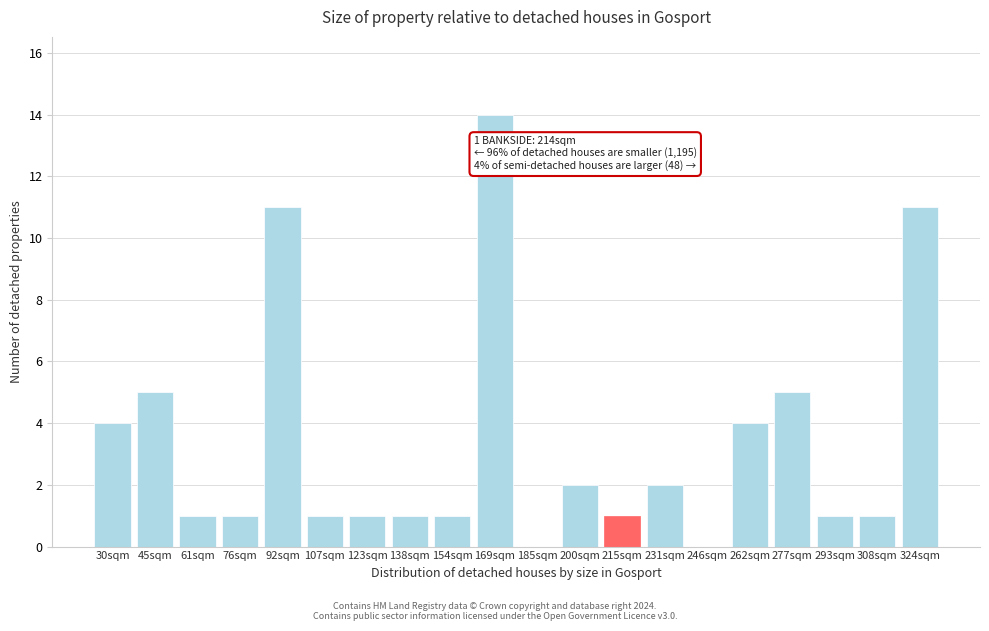

Reading right to left, transcribe all the data shown in this chart.

324sqm=11	308sqm=1	293sqm=1	277sqm=5	262sqm=4	246sqm=0	231sqm=2	215sqm=1	200sqm=2	185sqm=0	169sqm=14	154sqm=1	138sqm=1	123sqm=1	107sqm=1	92sqm=11	76sqm=1	61sqm=1	45sqm=5	30sqm=4